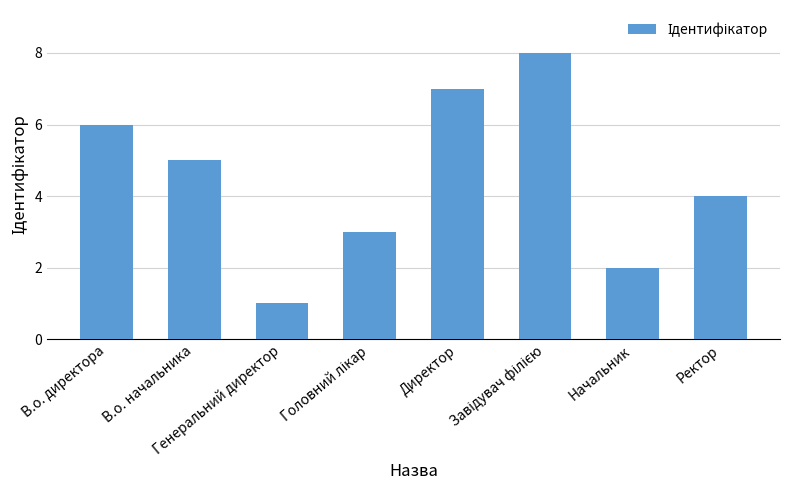

What is the sum of all values?

36